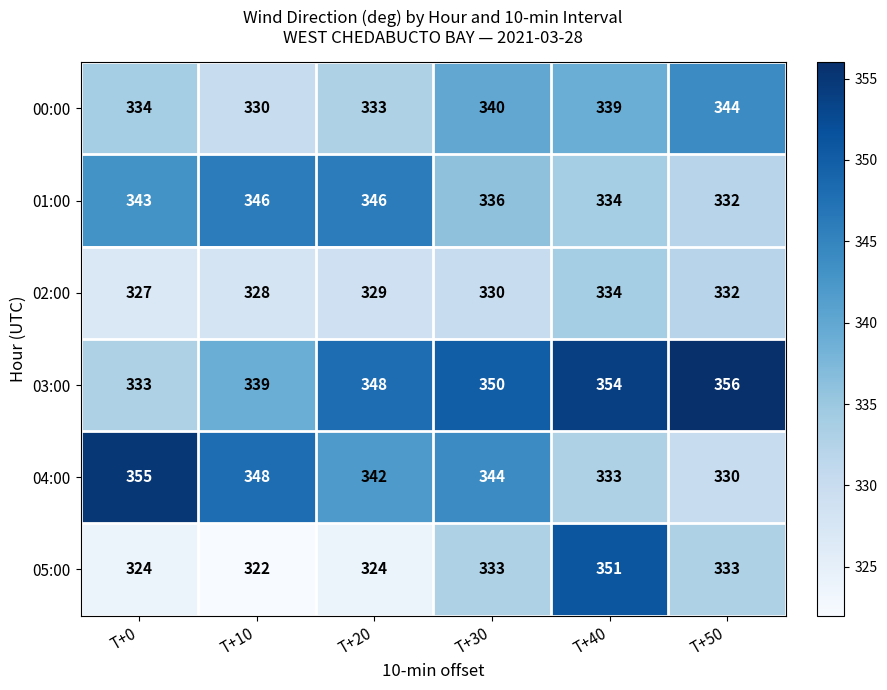

Rank the categories by 00:00 value from lowest to highest.

T+10, T+20, T+0, T+40, T+30, T+50